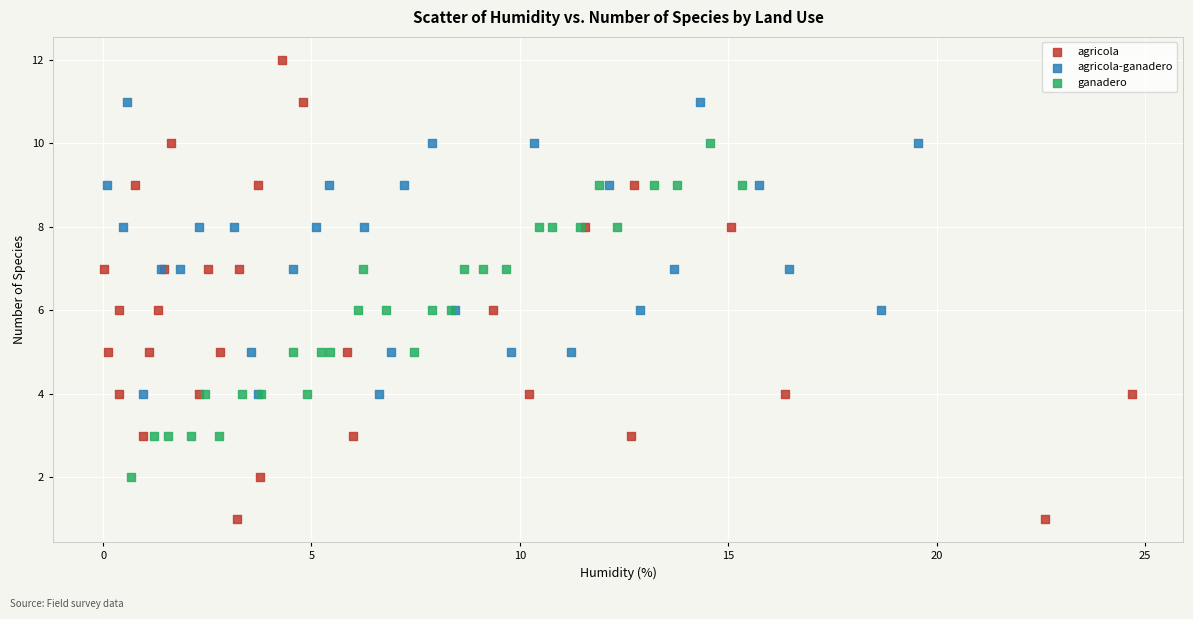

Which series contains the lowest Y value?

agricola